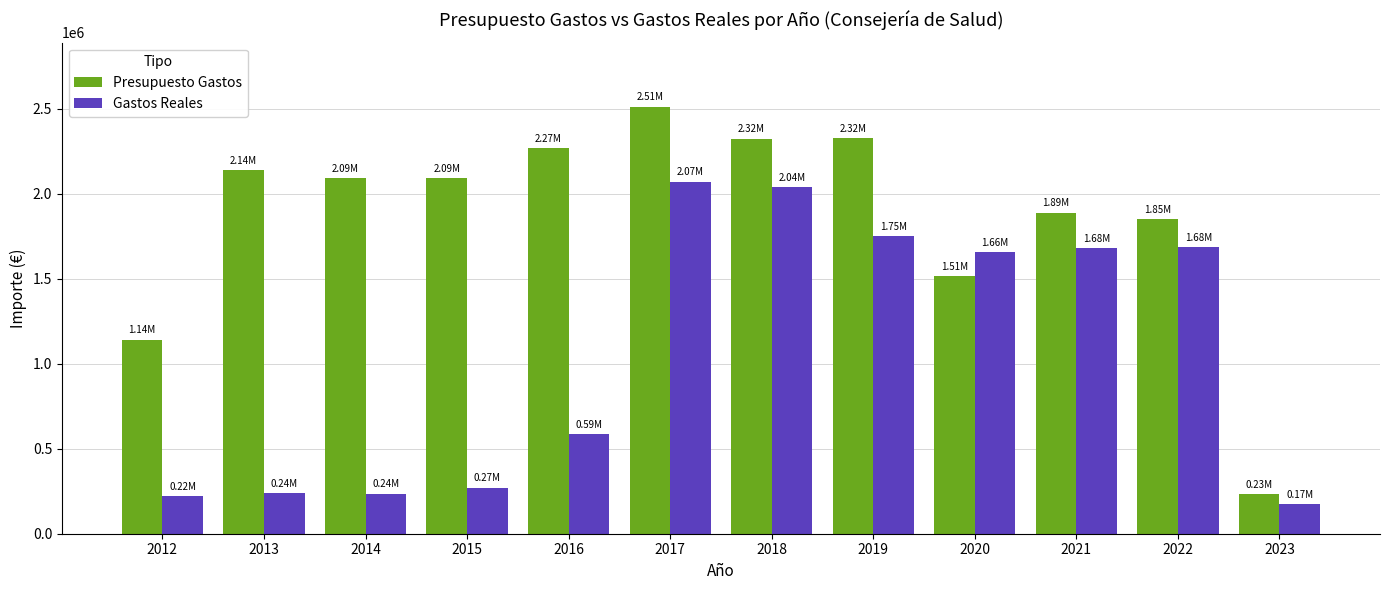

Which series has the largest range (max minus min)?

Presupuesto Gastos